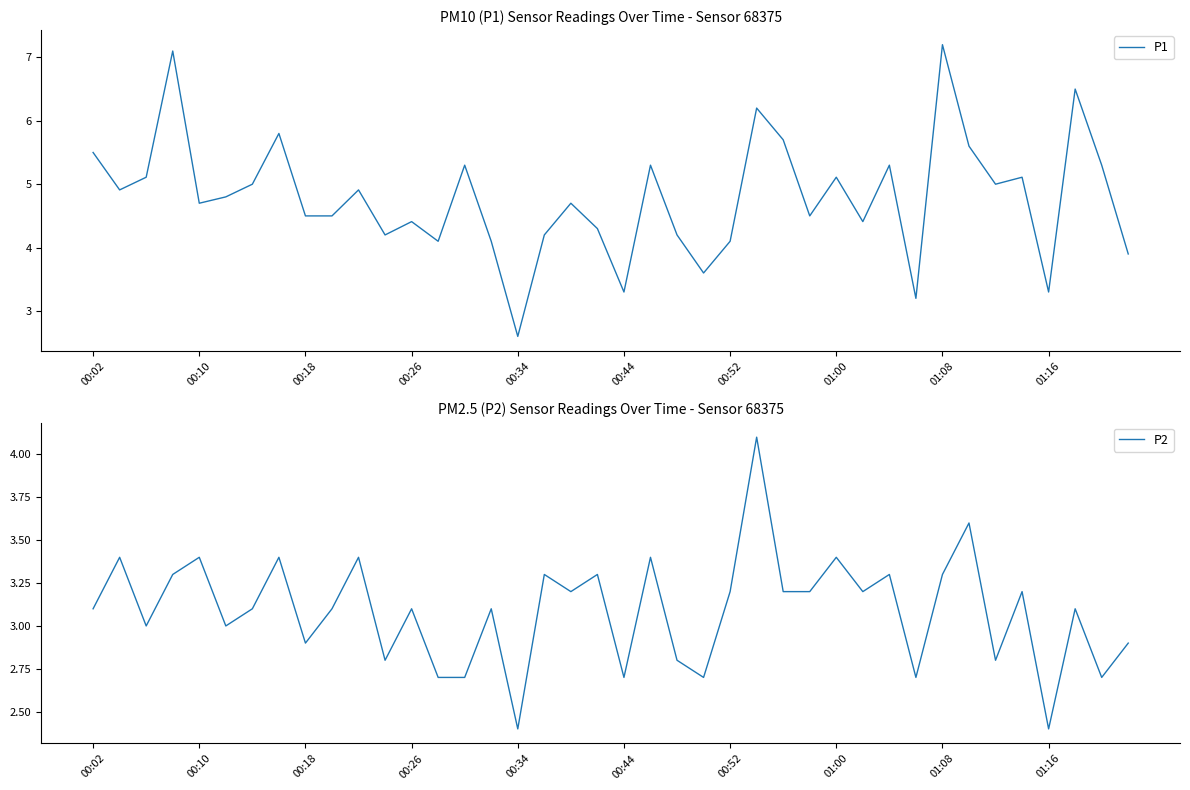

What are all the series names shown in the legend?

P1, P2